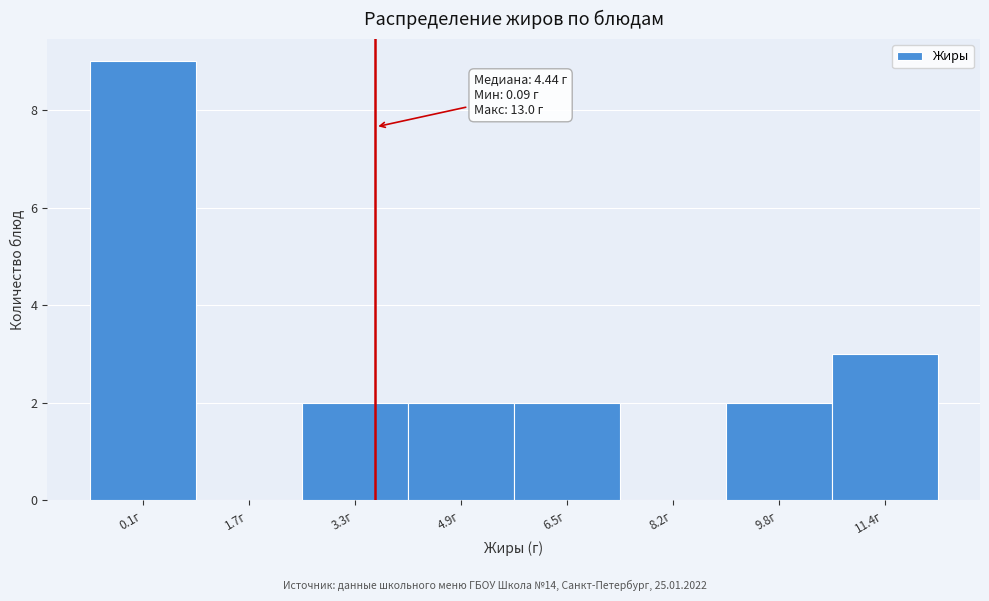

Reading left to right, what are all the values shown in this chart?

0.1г=9	1.7г=0	3.3г=2	4.9г=2	6.5г=2	8.2г=0	9.8г=2	11.4г=3